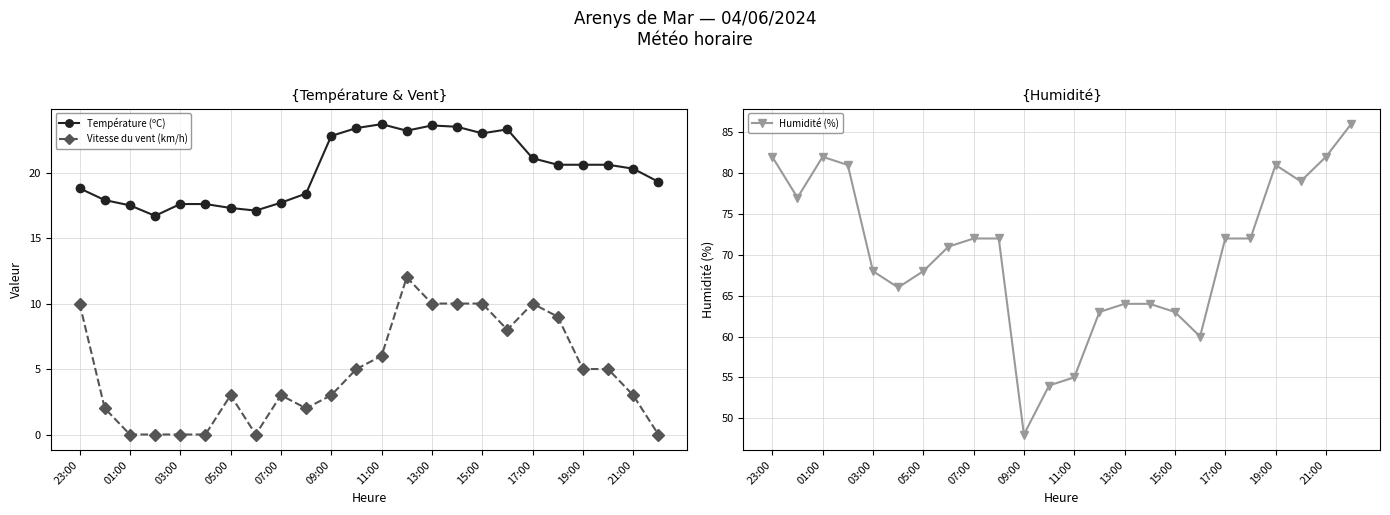

Which series has the widest spread of values?

Humidité (%)